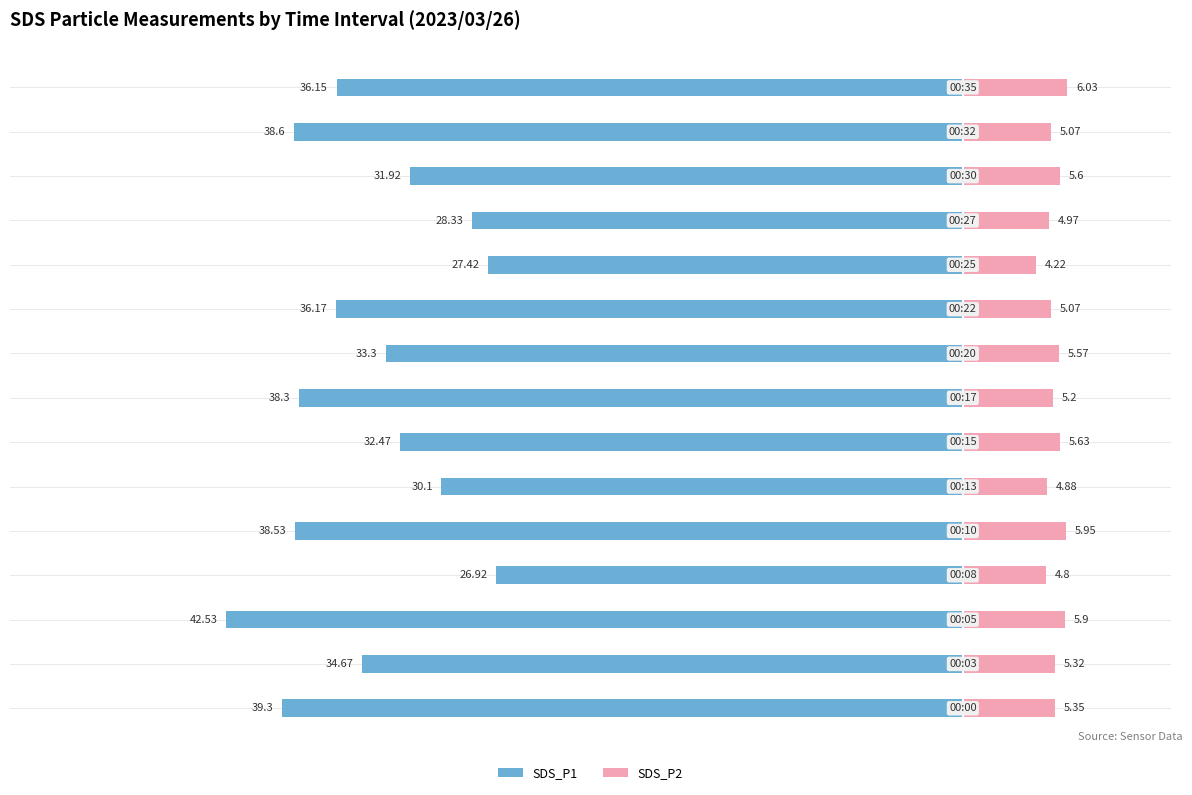

What is the sum of all SDS_P1 values?

-514.7